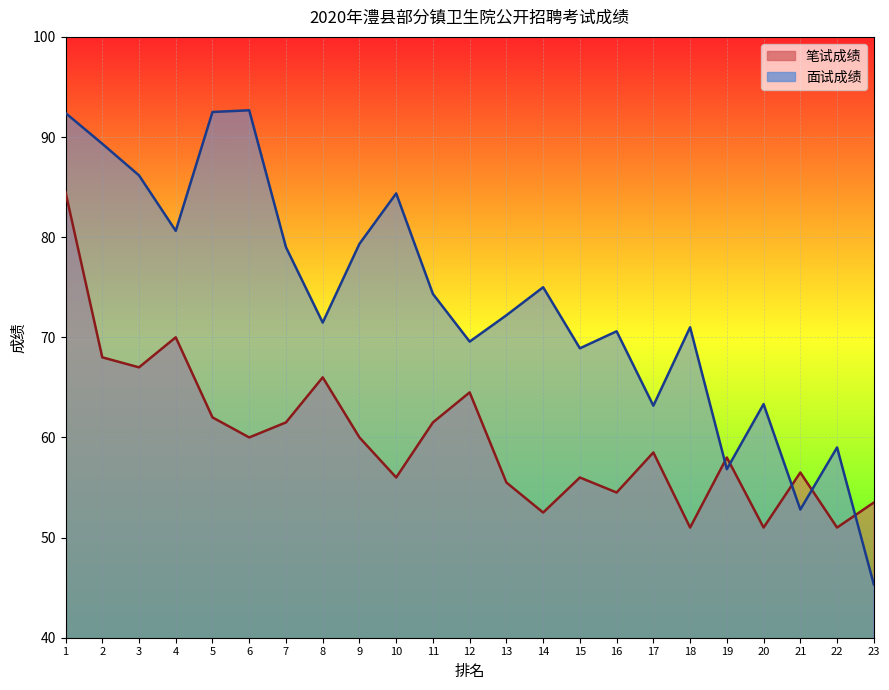

What is the spread (max minus min) of values at 10?

28.4